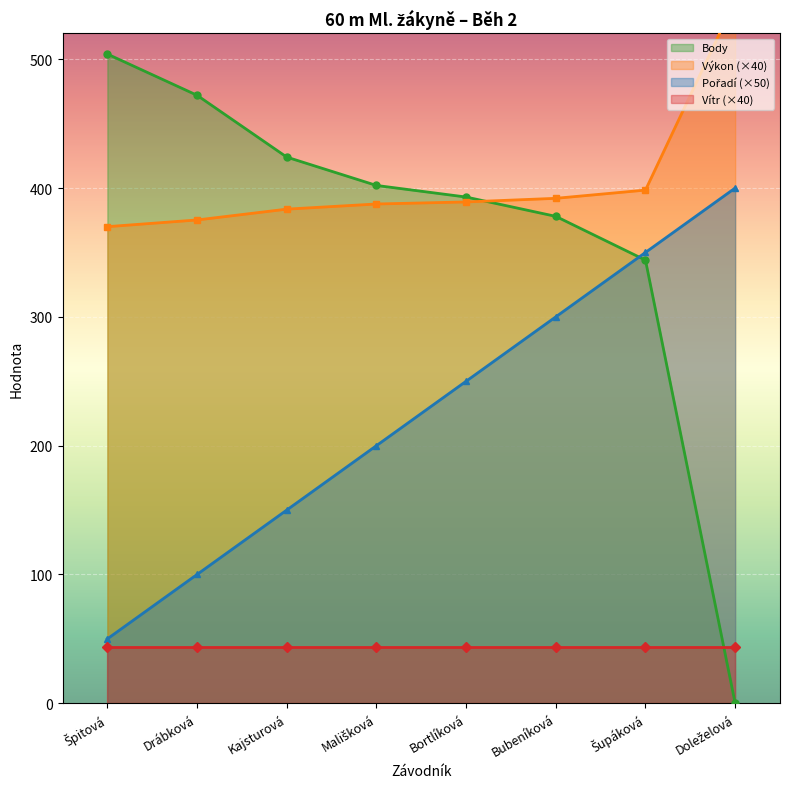

What is the maximum value for Výkon?

545.6